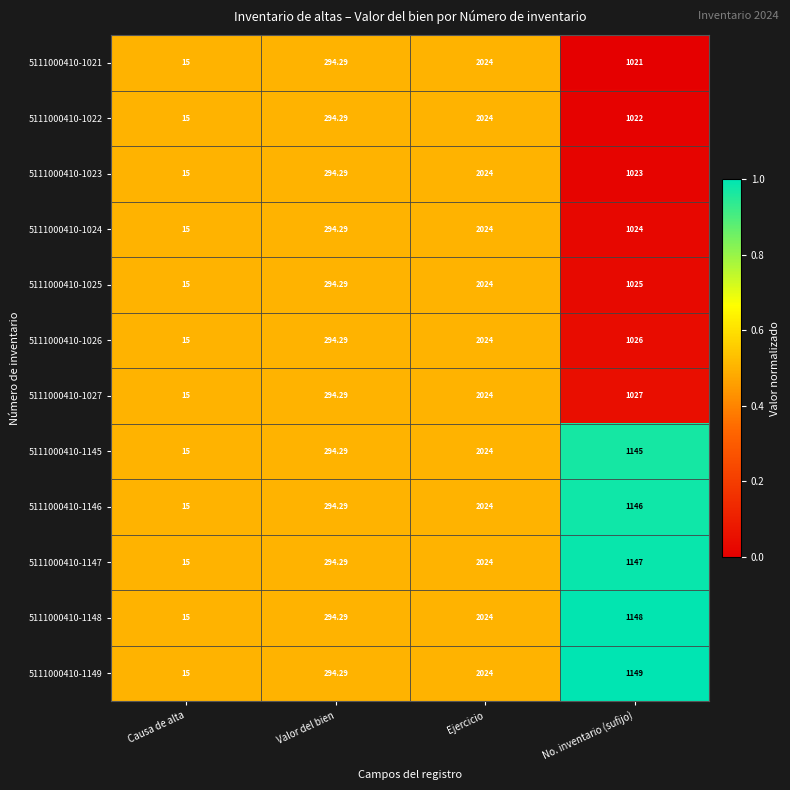

Is the value of 5111000410-1021 at No. inventario (sufijo) greater than the value of 5111000410-1022 at No. inventario (sufijo)?

No